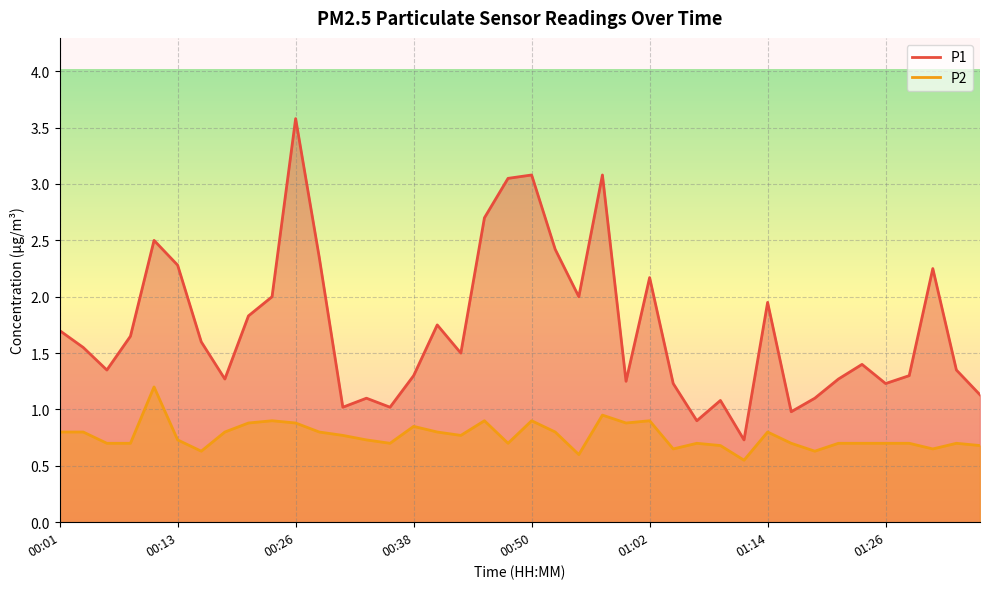

Rank the series by their average value, from highest to lowest.

P1, P2